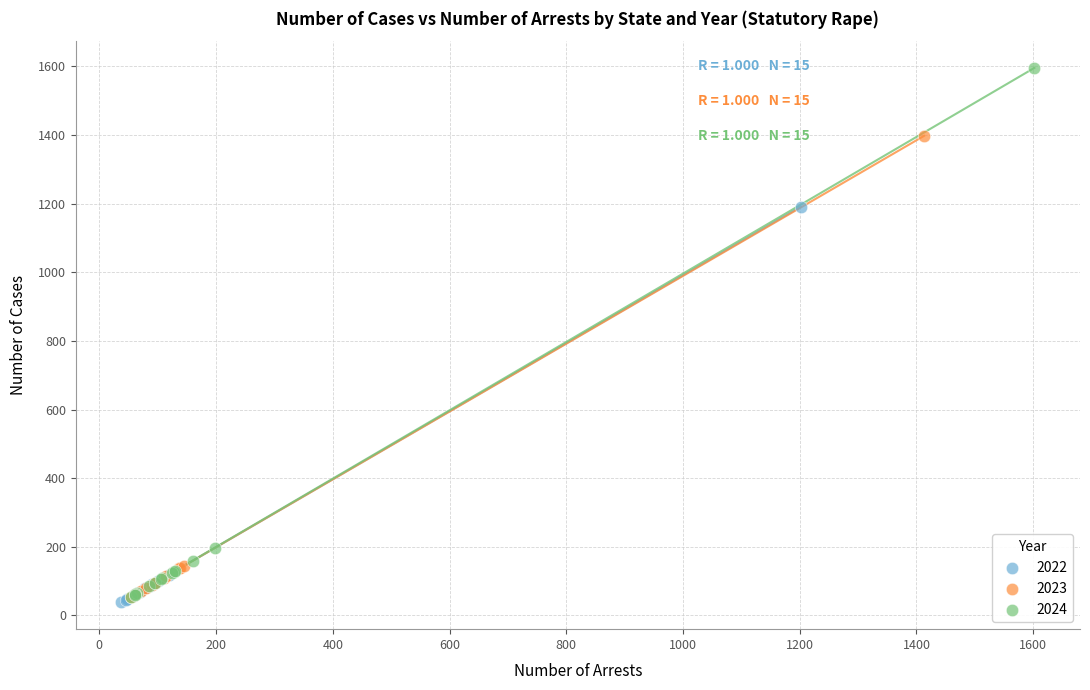

Which series reaches the maximum Y coordinate?

2024